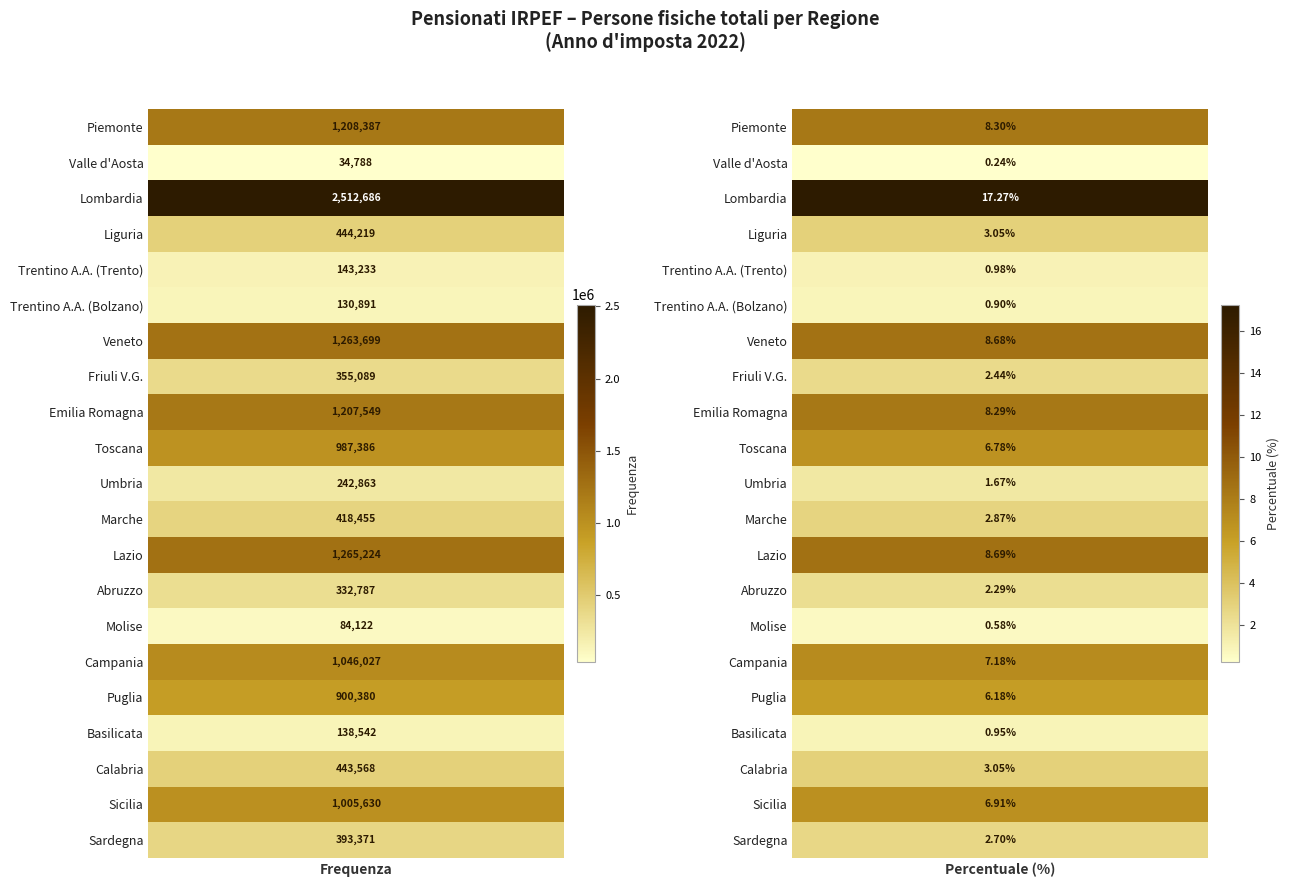

List the series in order of their peak value, lowest first.

percentuale, frequenza